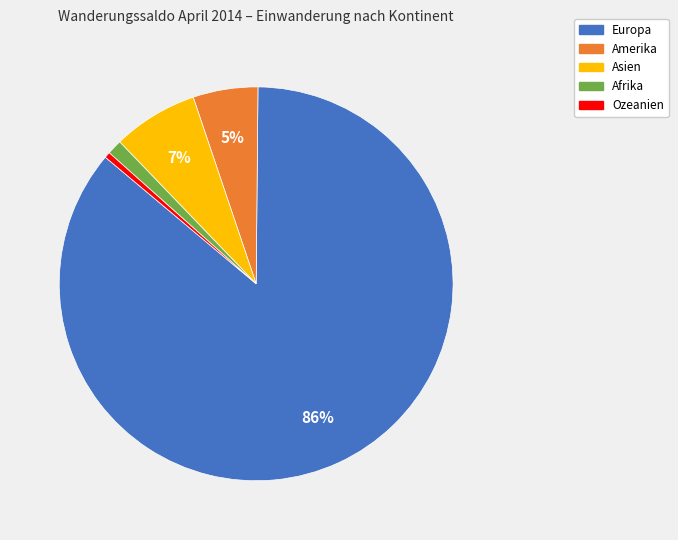

How many segments does this pie chart have?

5